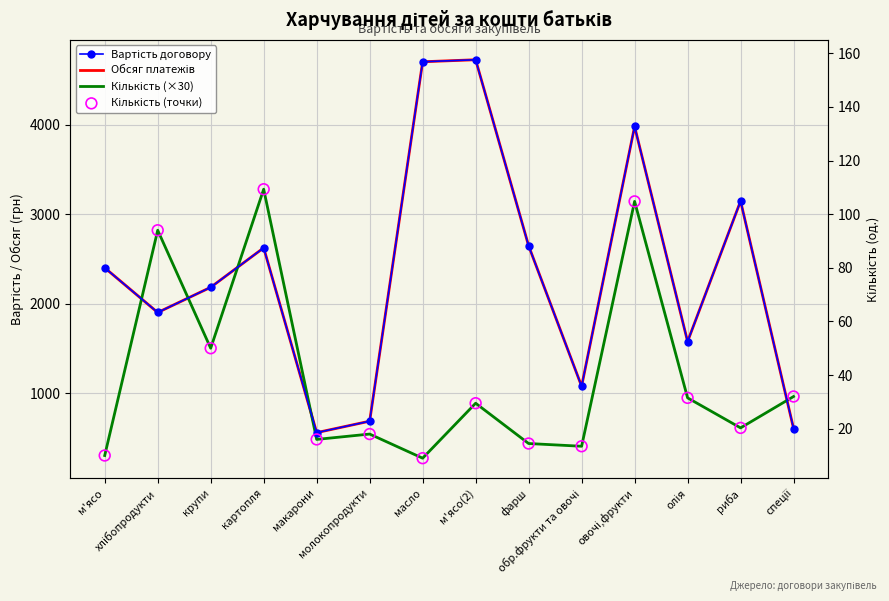

What is the total value across all series at обр.фрукти та овочі?

2955.8